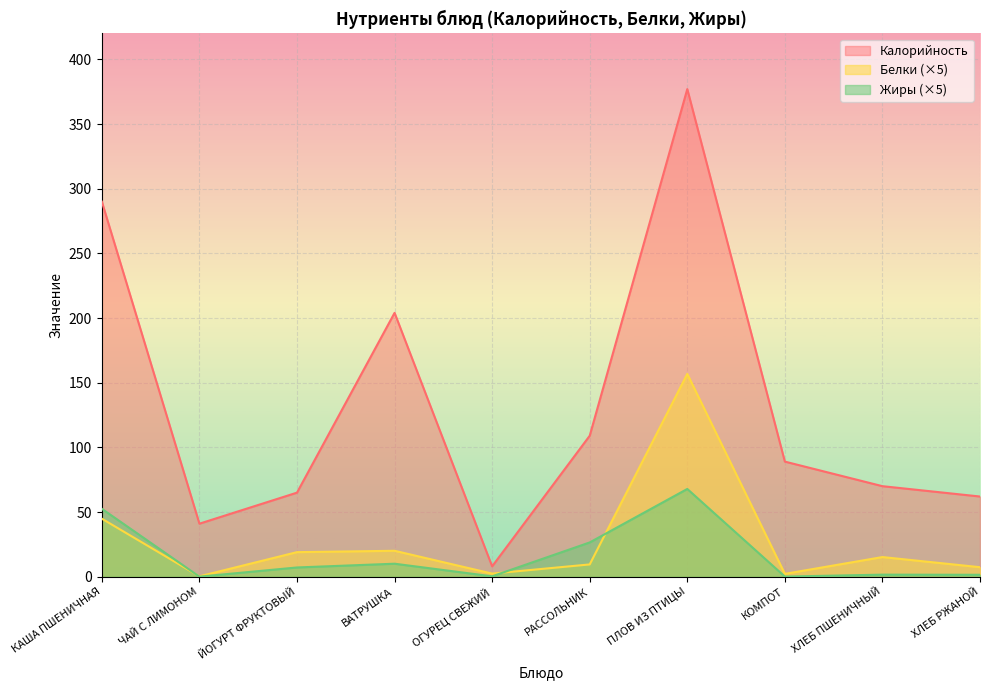

Which series has the largest total across all categories?

Калорийность